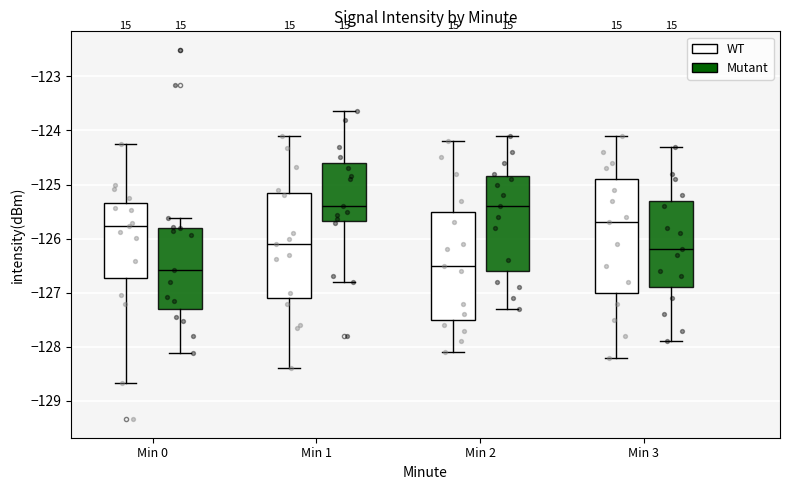

Reading left to right, transcribe this box plot: for each box, give where its median line is, the range the box spans, and where its two whiskers end, as read against the y-axis. The values are not printed on the chart, so give them approximately, as read against the axis.

Min 0 (WT): median -125.8, box -126.7 to -125.3, whiskers -128.7 to -124.3
Min 0 (Mutant): median -126.6, box -127.3 to -125.8, whiskers -128.1 to -125.6
Min 1 (WT): median -126.1, box -127.1 to -125.1, whiskers -128.4 to -124.1
Min 1 (Mutant): median -125.4, box -125.7 to -124.6, whiskers -126.8 to -123.6
Min 2 (WT): median -126.5, box -127.5 to -125.5, whiskers -128.1 to -124.2
Min 2 (Mutant): median -125.4, box -126.6 to -124.8, whiskers -127.3 to -124.1
Min 3 (WT): median -125.7, box -127.0 to -124.9, whiskers -128.2 to -124.1
Min 3 (Mutant): median -126.2, box -126.9 to -125.3, whiskers -127.9 to -124.3